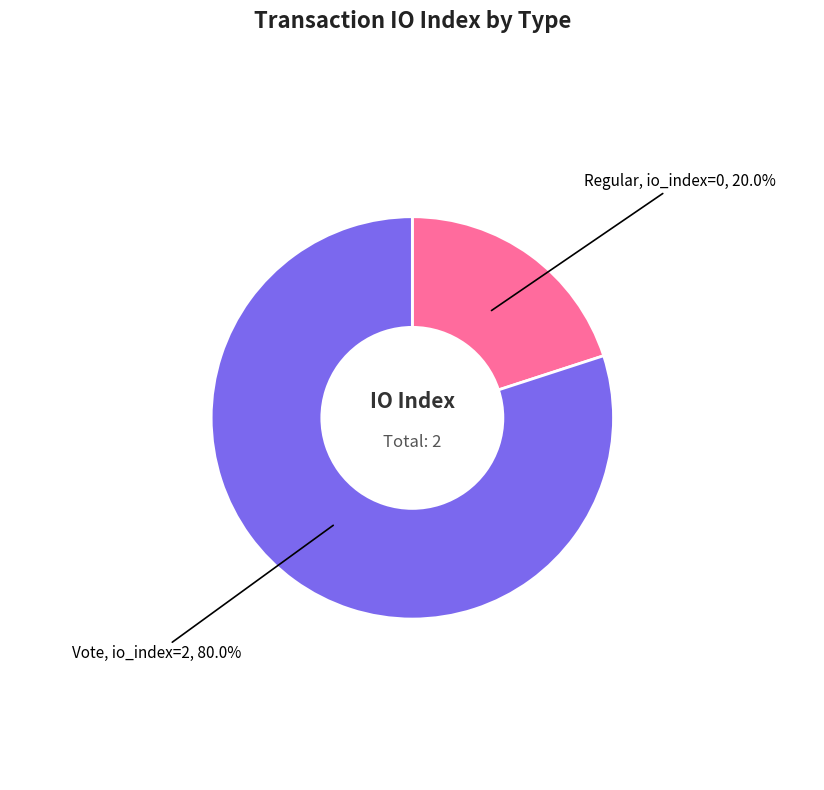

Is there any slice that represents more than half of the pie?

Yes